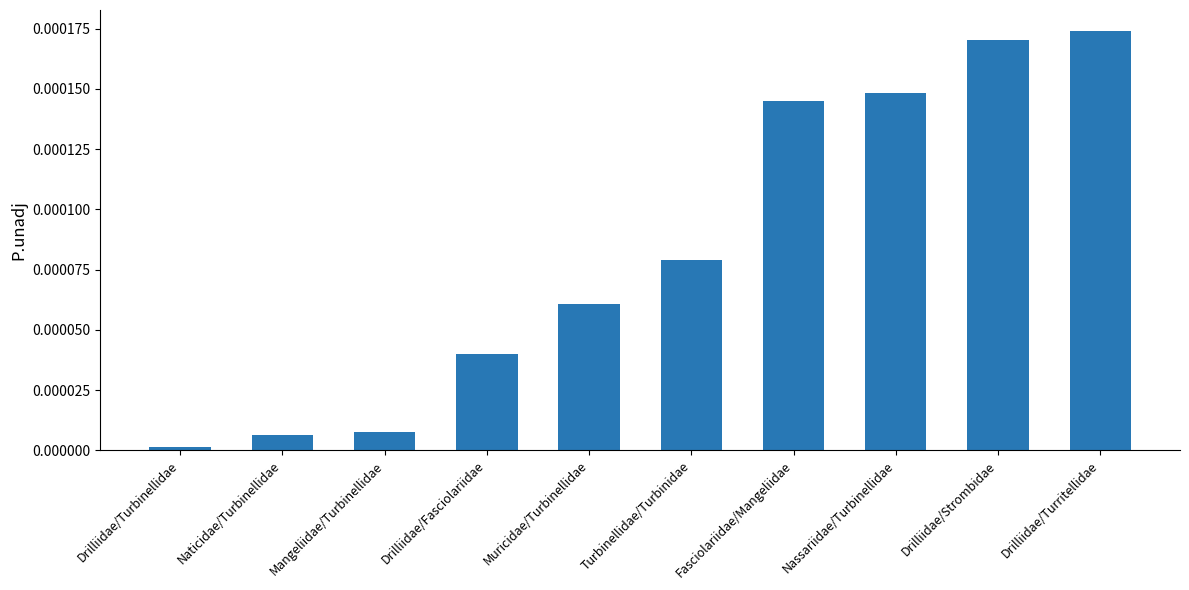

Between Mangeliidae/Turbinellidae and Drilliidae/Turbinellidae, which is larger?

Mangeliidae/Turbinellidae